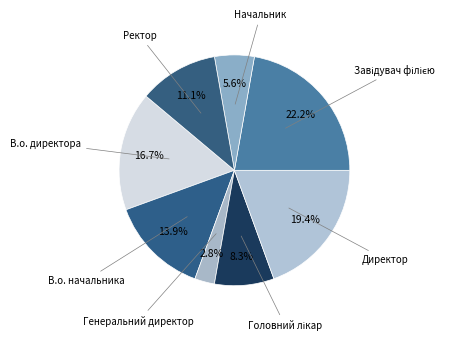

Combined, do Директор and Начальник account for over 50%?

No